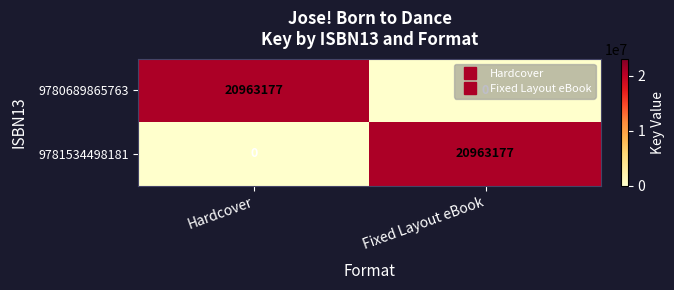

How many data points in 9780689865763 are less than 20963177?

1